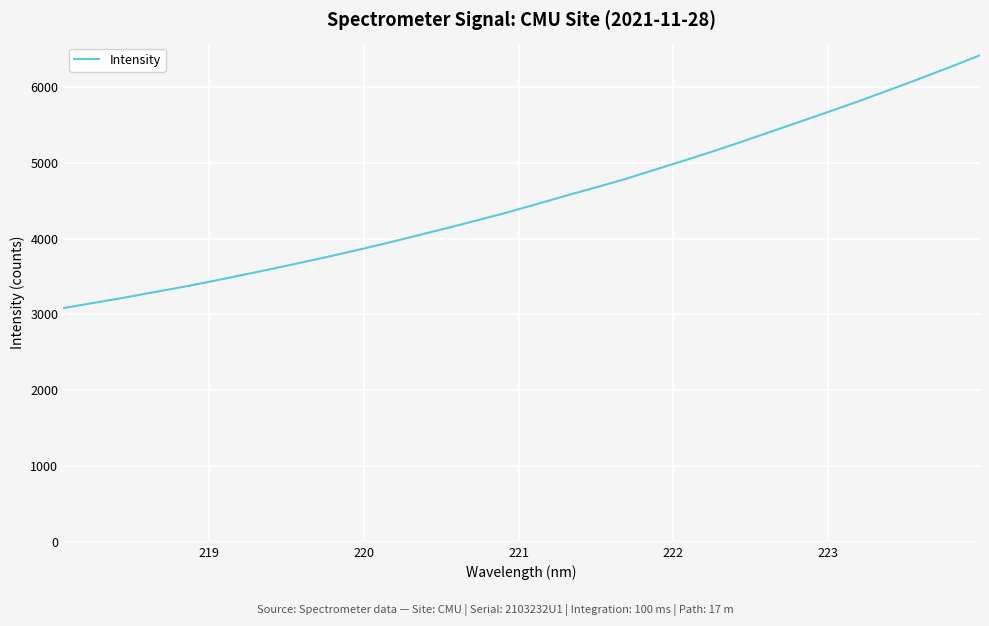

What is the difference between the maximum and minimum values?

3334.2